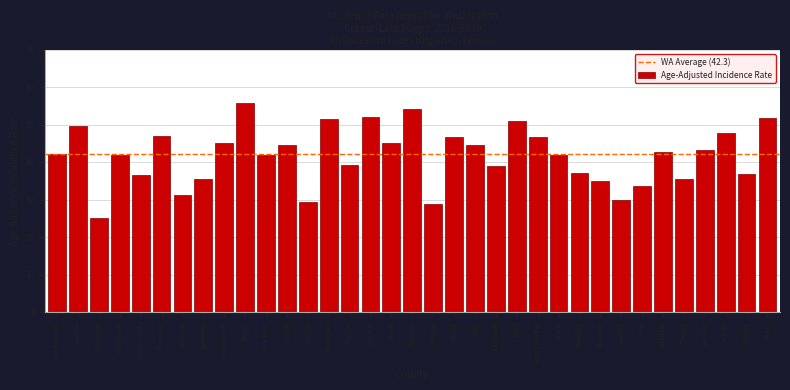

What is the greatest value displayed?

55.9